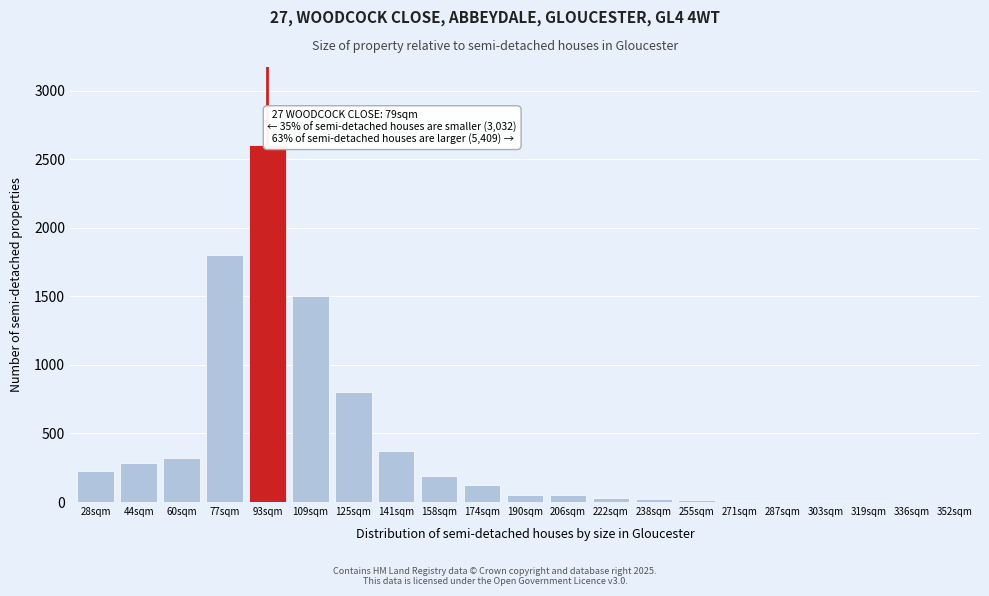

At which label is the value closest to 1301?

109sqm